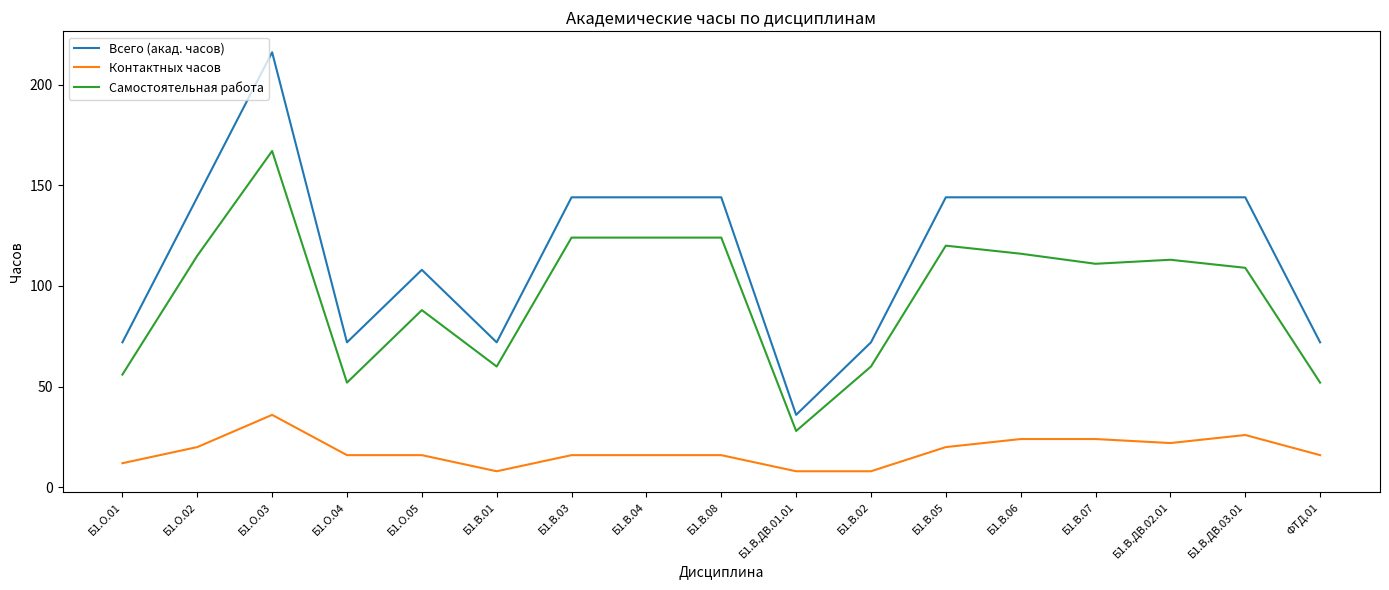

What is the difference between the highest and lowest values at Б1.В.04?

128